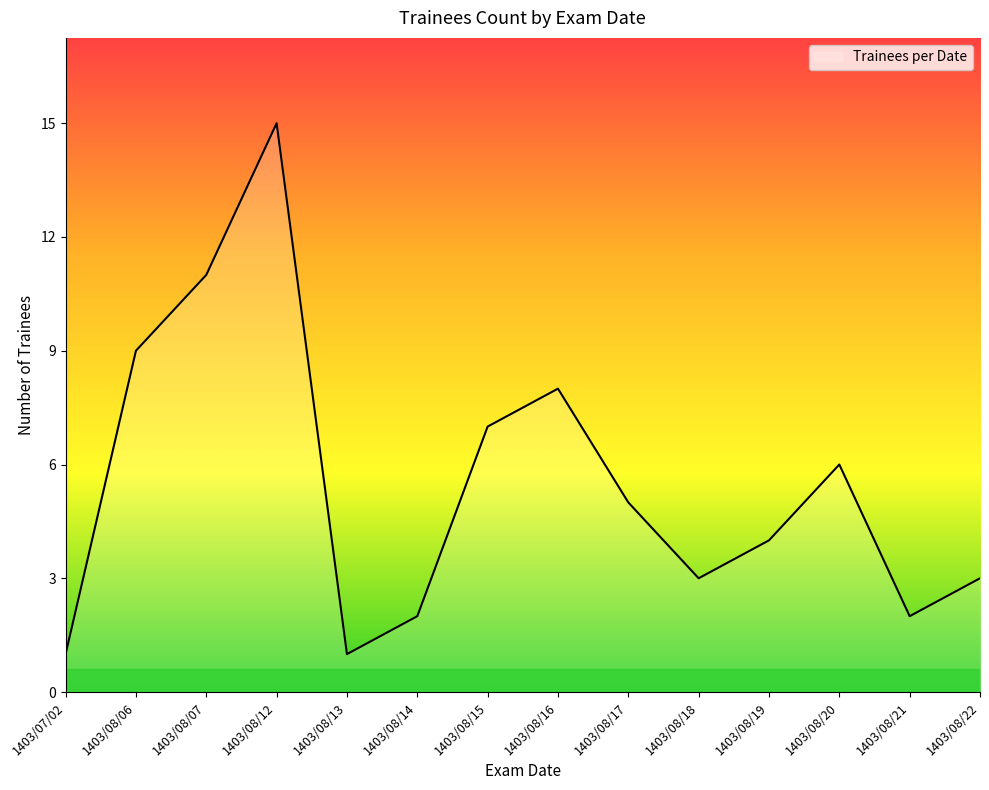

Reading left to right, list all the values displayed in this chart.

1	9	11	15	1	2	7	8	5	3	4	6	2	3